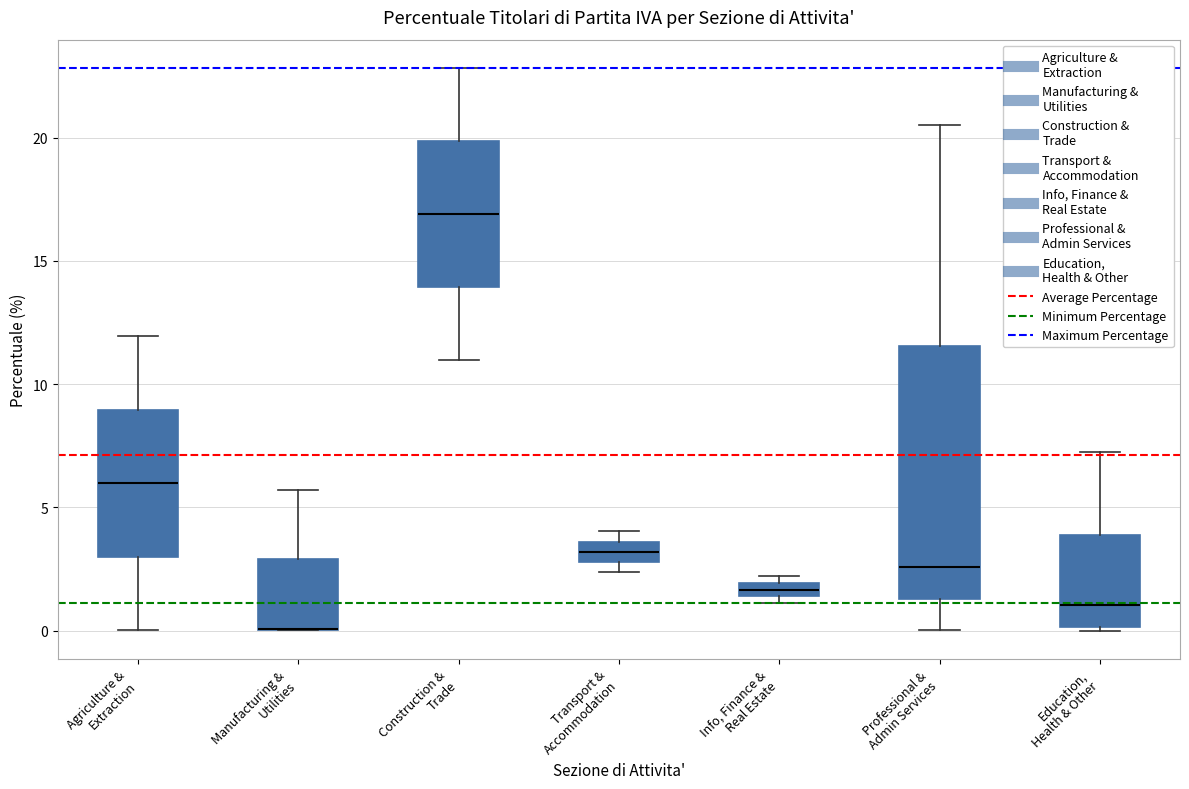

Where is the upper edge of the box for Transport & Accommodation on the y-axis? The values are not printed on the chart, so give them approximately, as read against the axis.

3.5